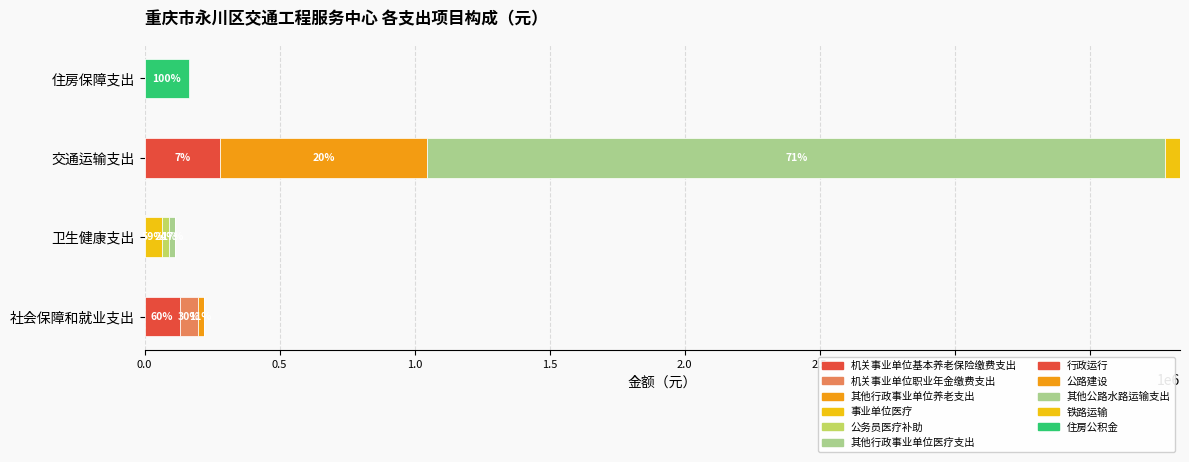

How many series are shown in this chart?

11